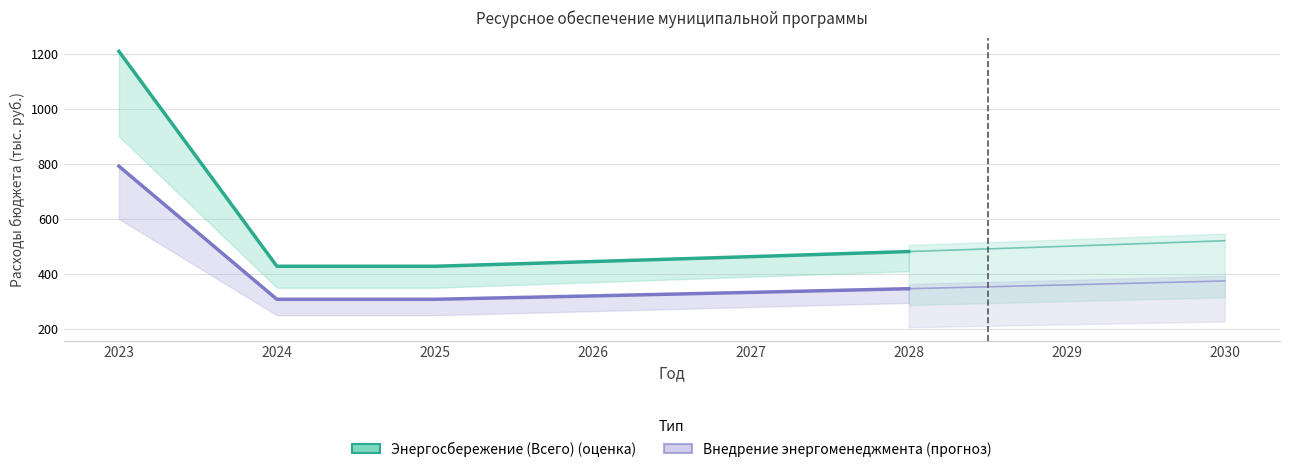

True or false: Внедрение энергоменеджмента has more than 0 points higher than both neighbors.

False